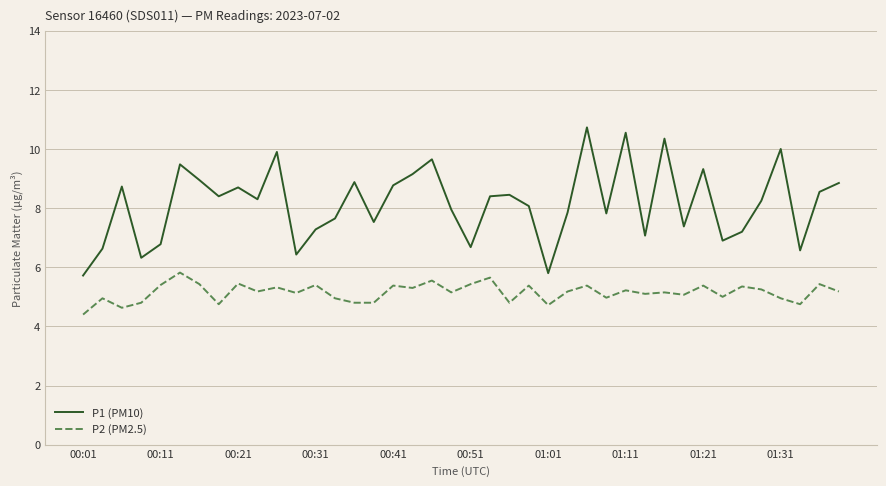

Which series has the largest total across all categories?

P1 (PM10)